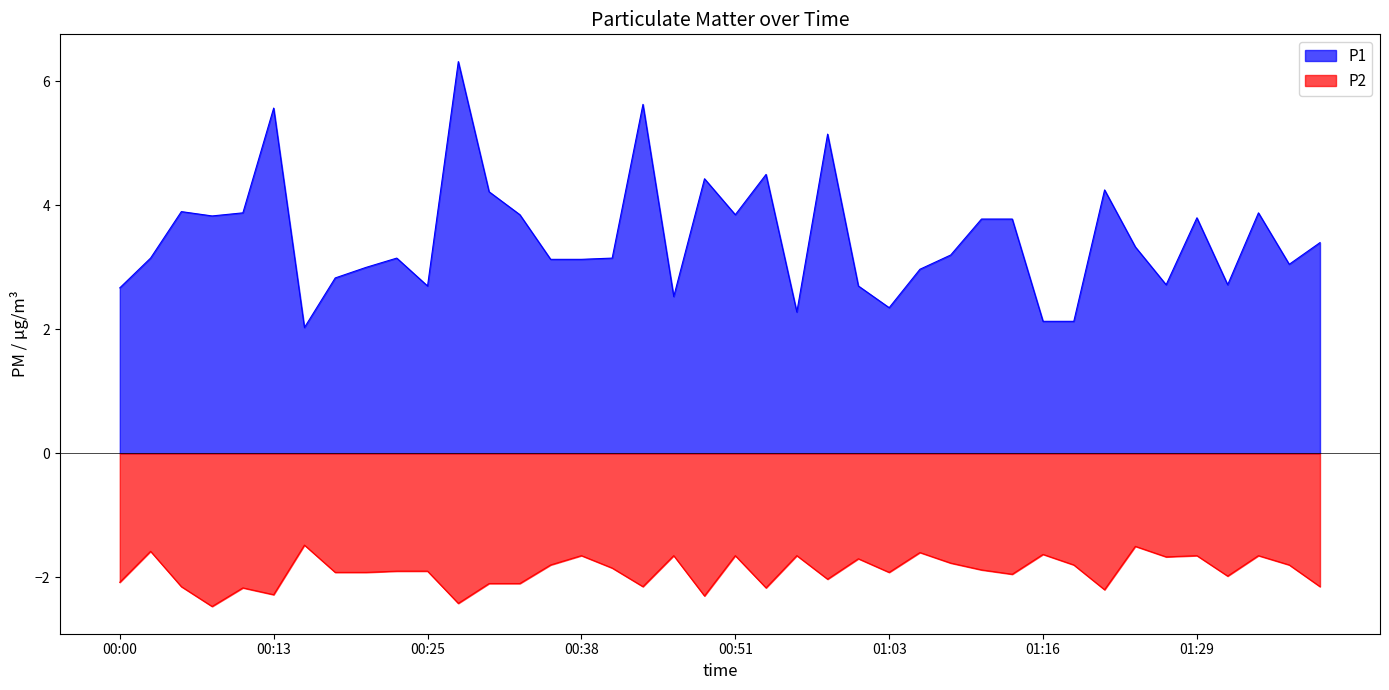

Between 00:48 and 01:23, which series saw the biggest shift?

P1